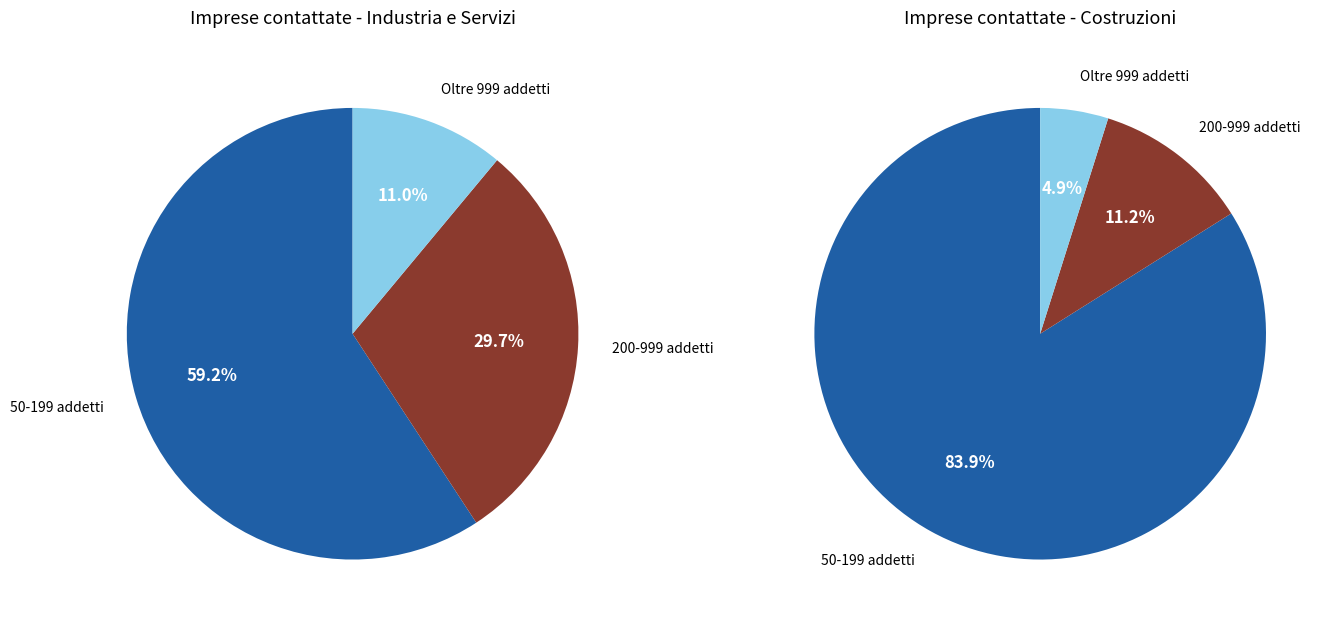

Between 50-199 addetti and 200-999 addetti, which is larger?

50-199 addetti